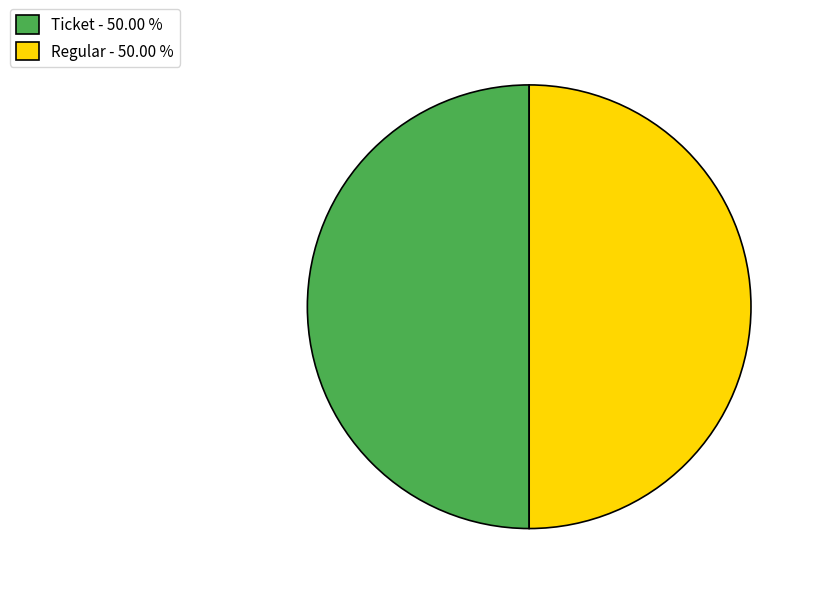

Combined, do Ticket - 50.00 % and Regular - 50.00 % account for over 50%?

Yes